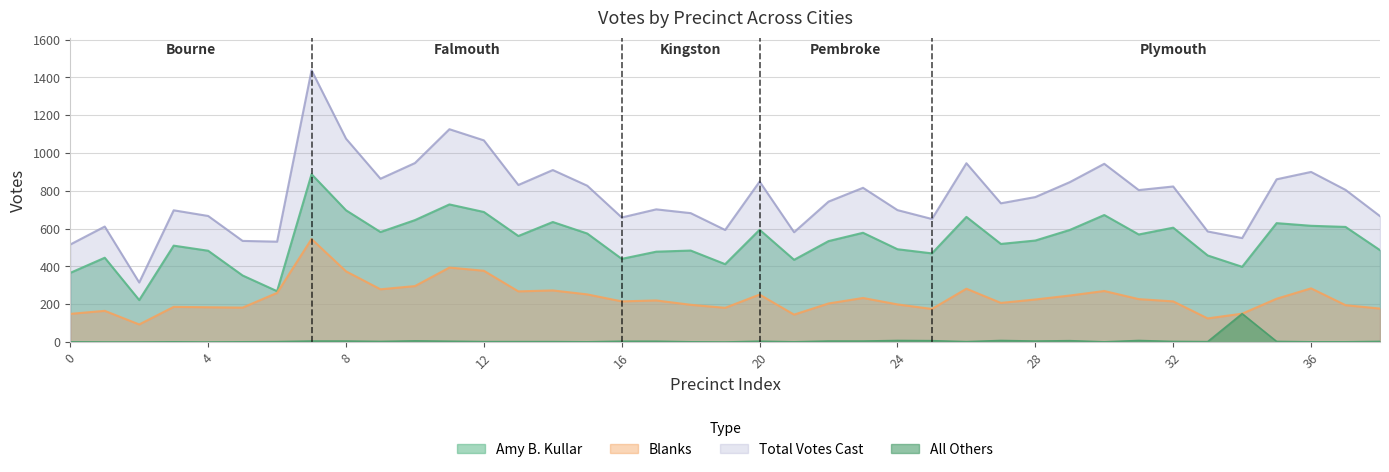

How many interior local peaks does the Blanks series have?

11